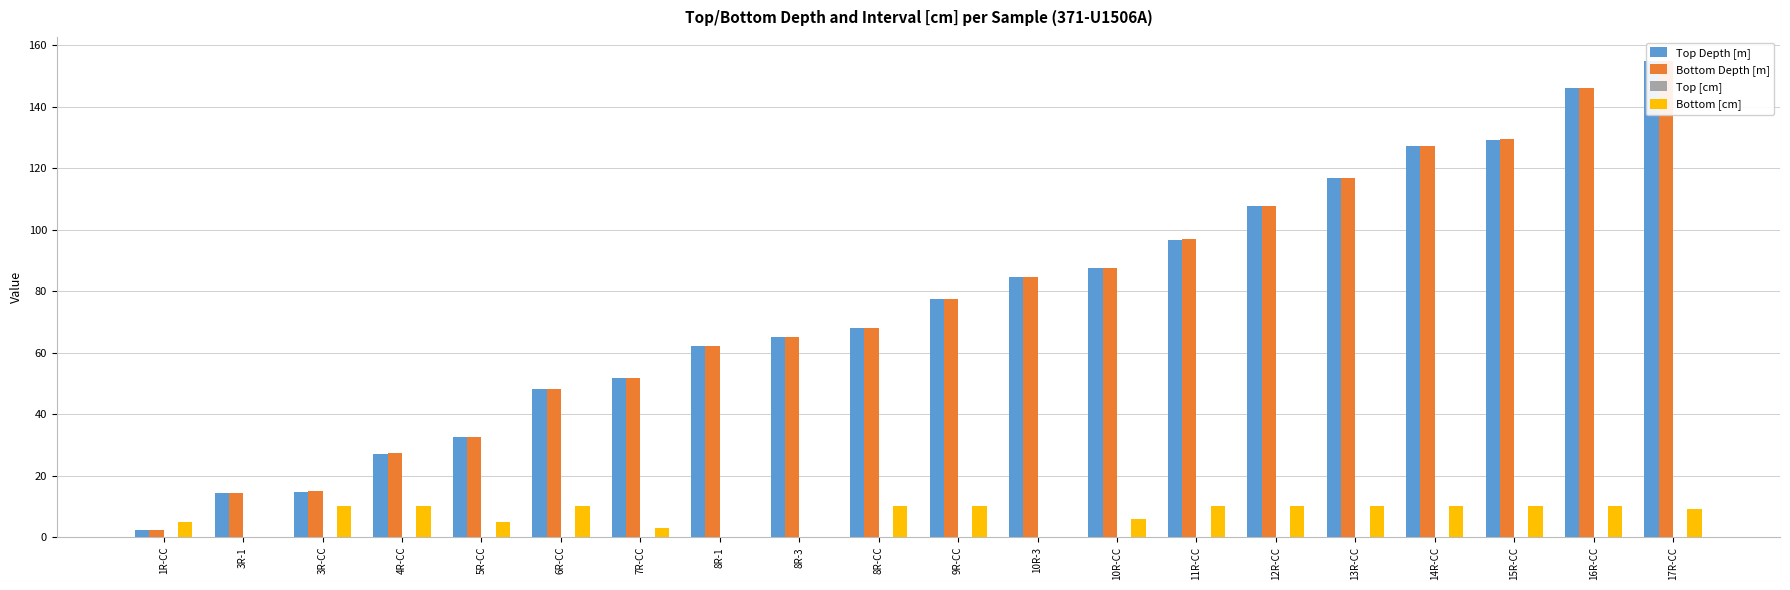

At how many categories does at least one series exceed 48?

15